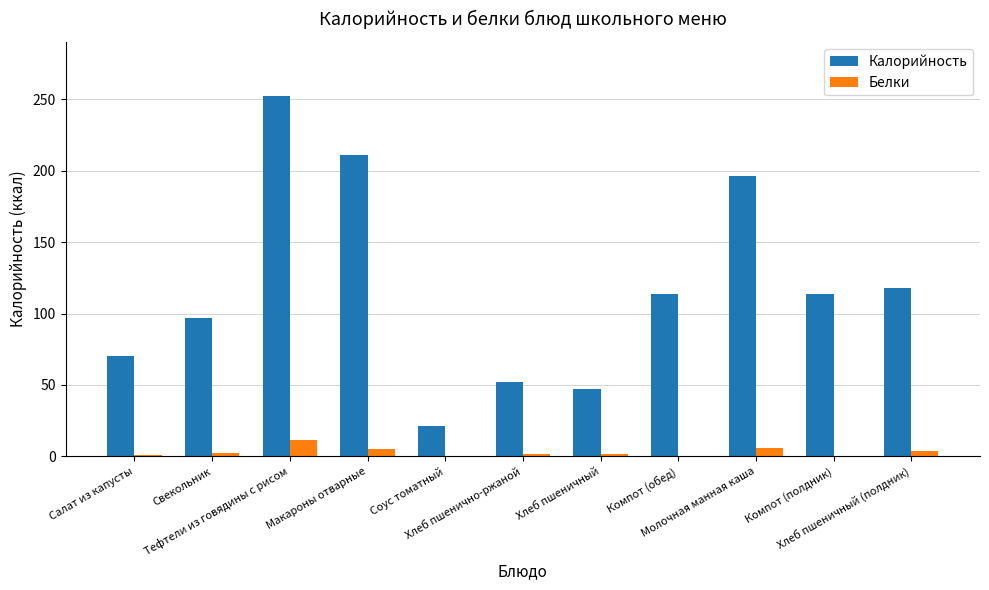

Which series has the largest total across all categories?

Калорийность